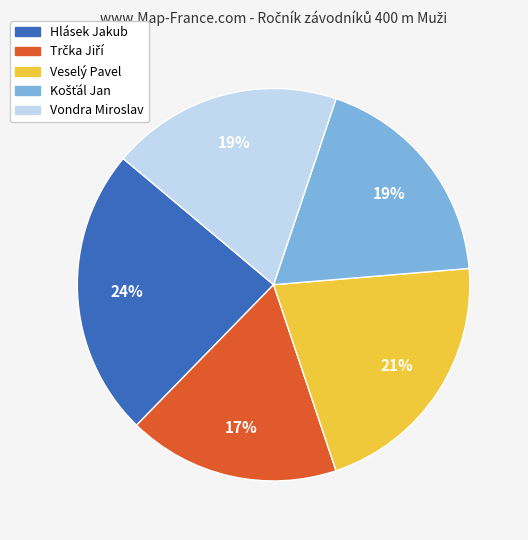

Is there any slice that represents more than half of the pie?

No